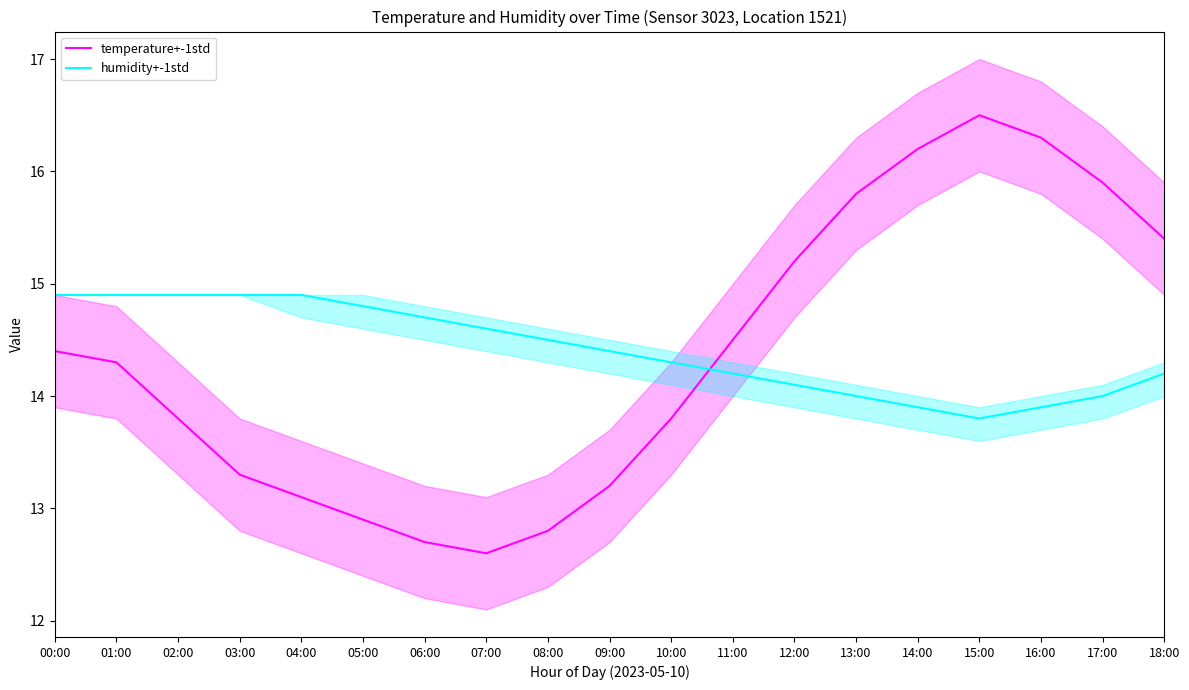

Which series has the largest total across all categories?

humidity+-1std